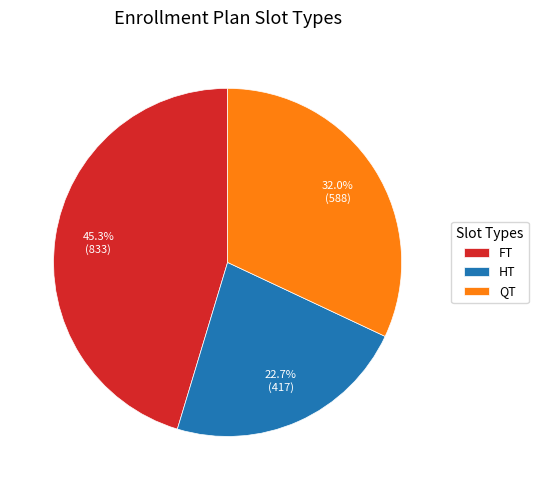

To the nearest percent, what is the difference between the largest and smallest slice percentages?

23%